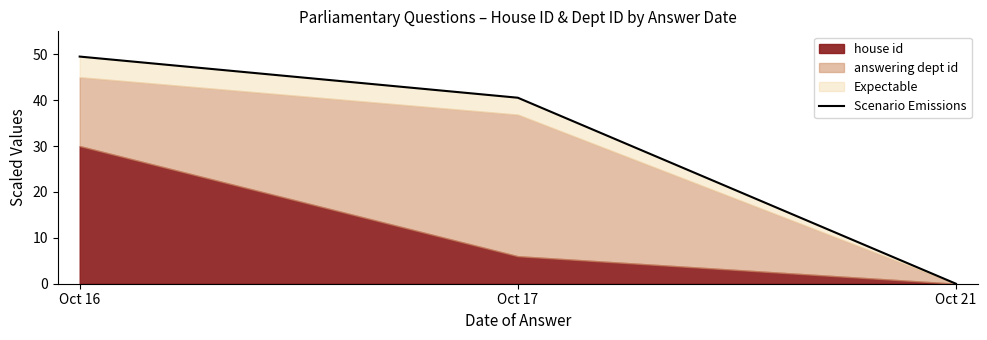

Is it true that the value at Oct 17 is 27.2?

False